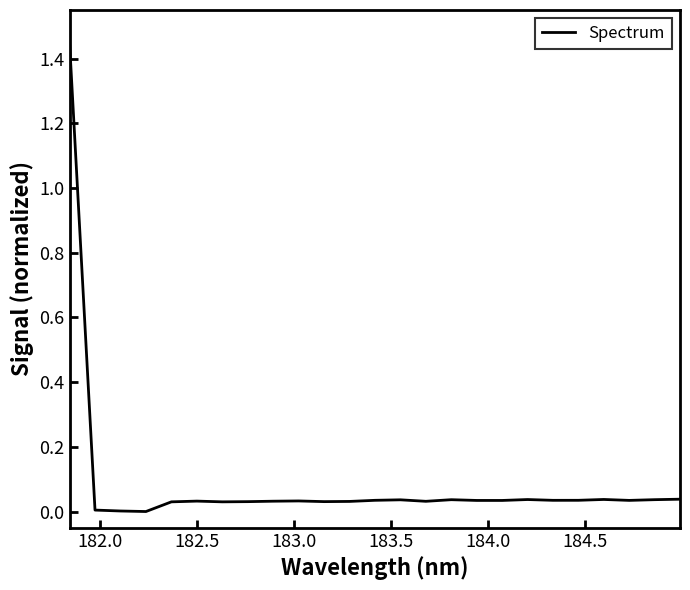

Is this an area chart (filled region under the line)?

No